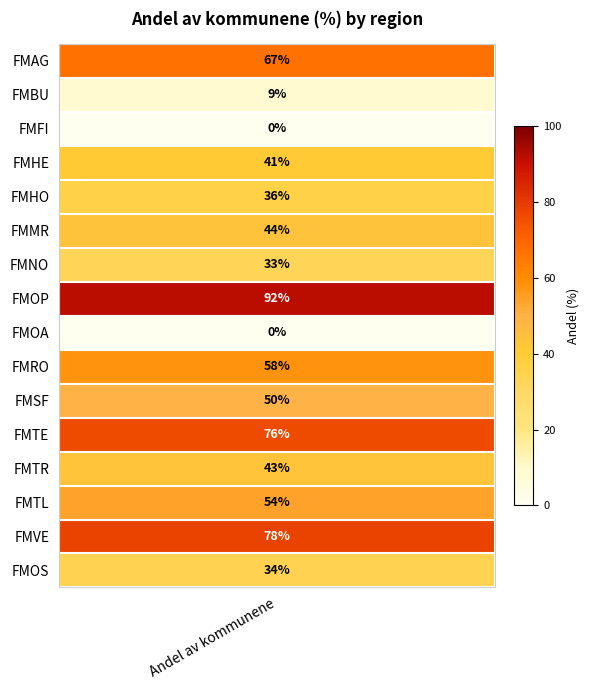

What is the difference between the maximum and second lowest values?

92